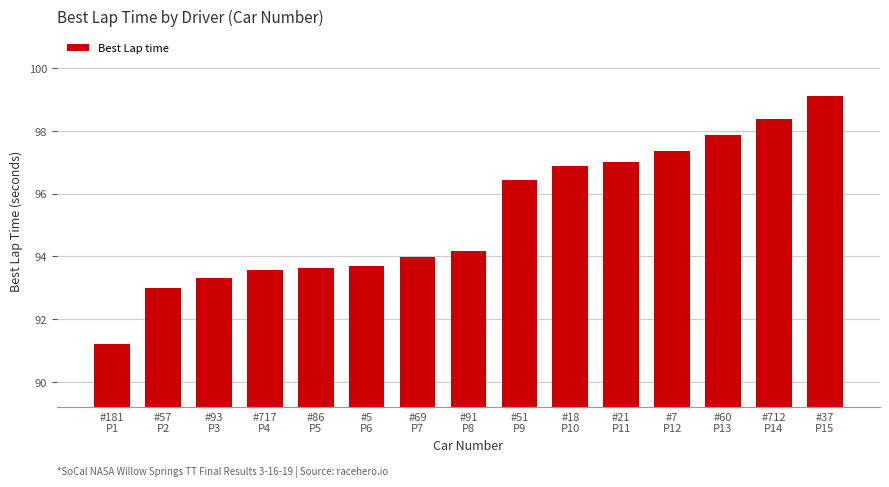

What is the minimum value shown in the chart?

91.2